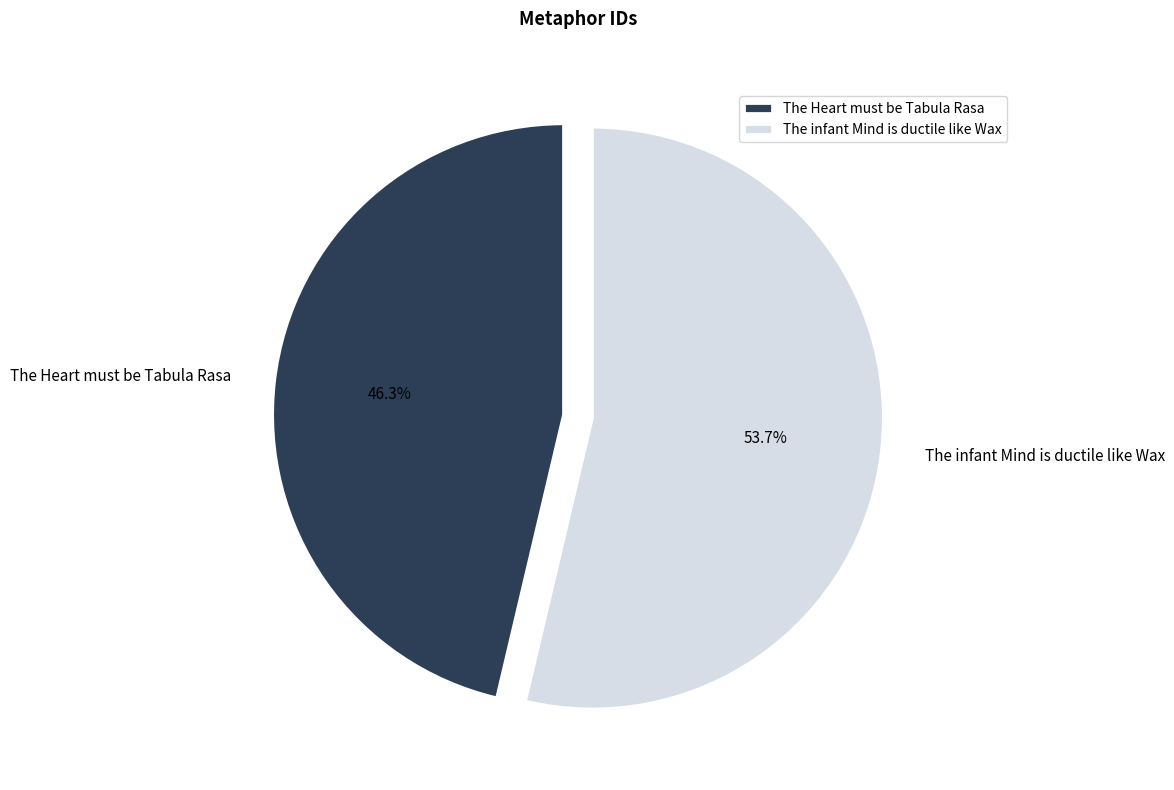

Is the sum of The infant Mind is ductile like Wax and The Heart must be Tabula Rasa greater than half?

Yes